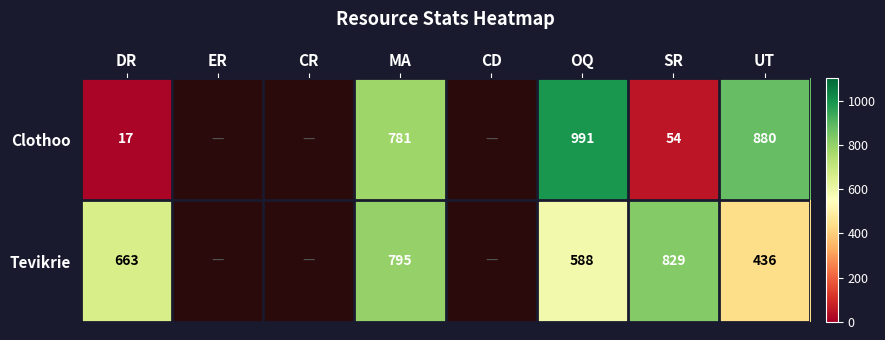

Is it true that Clothoo equals 197 at MA?

False